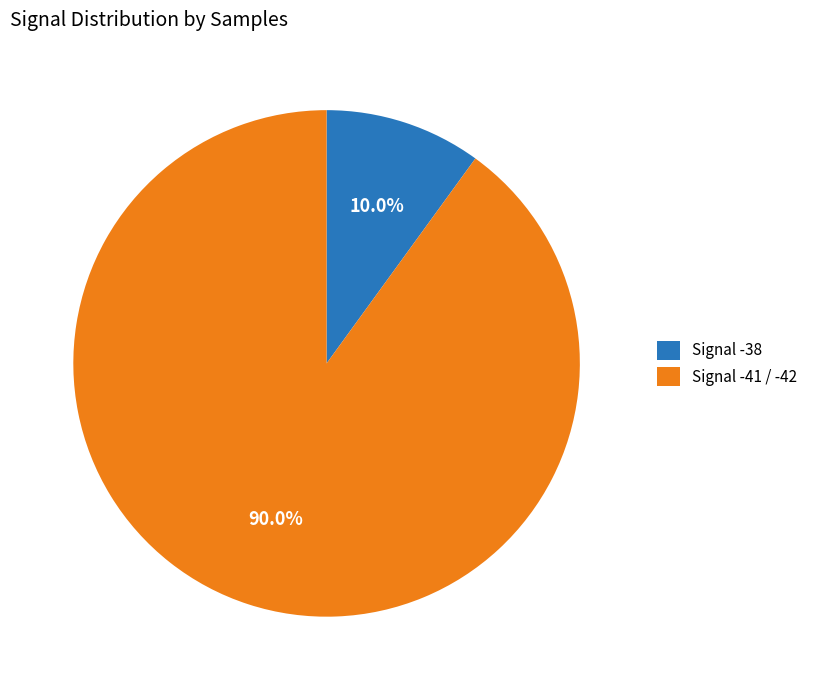

What is the smallest slice in the pie chart?

Signal -38